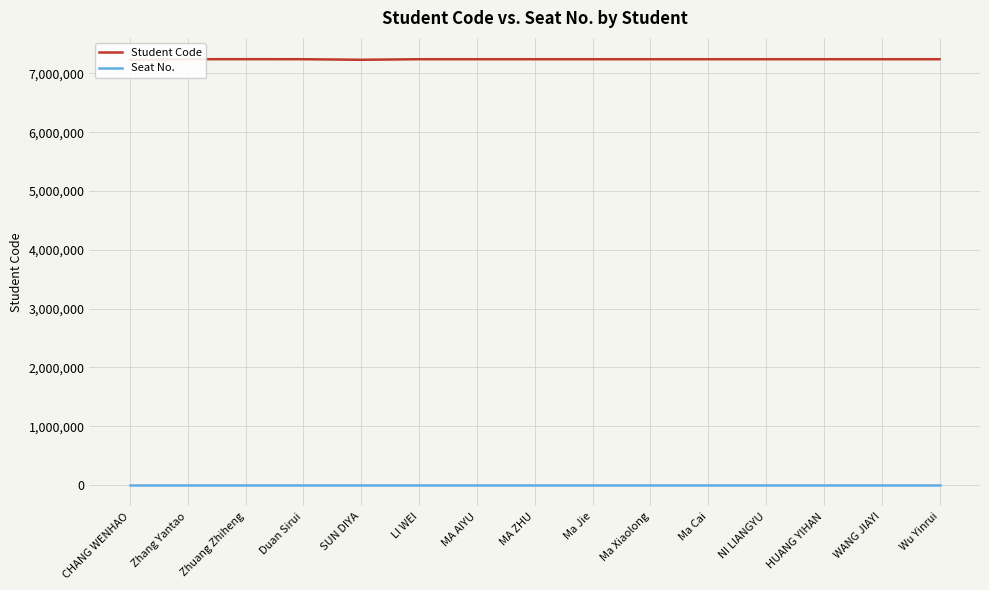

What is the label of the 8th point from the right?

MA ZHU